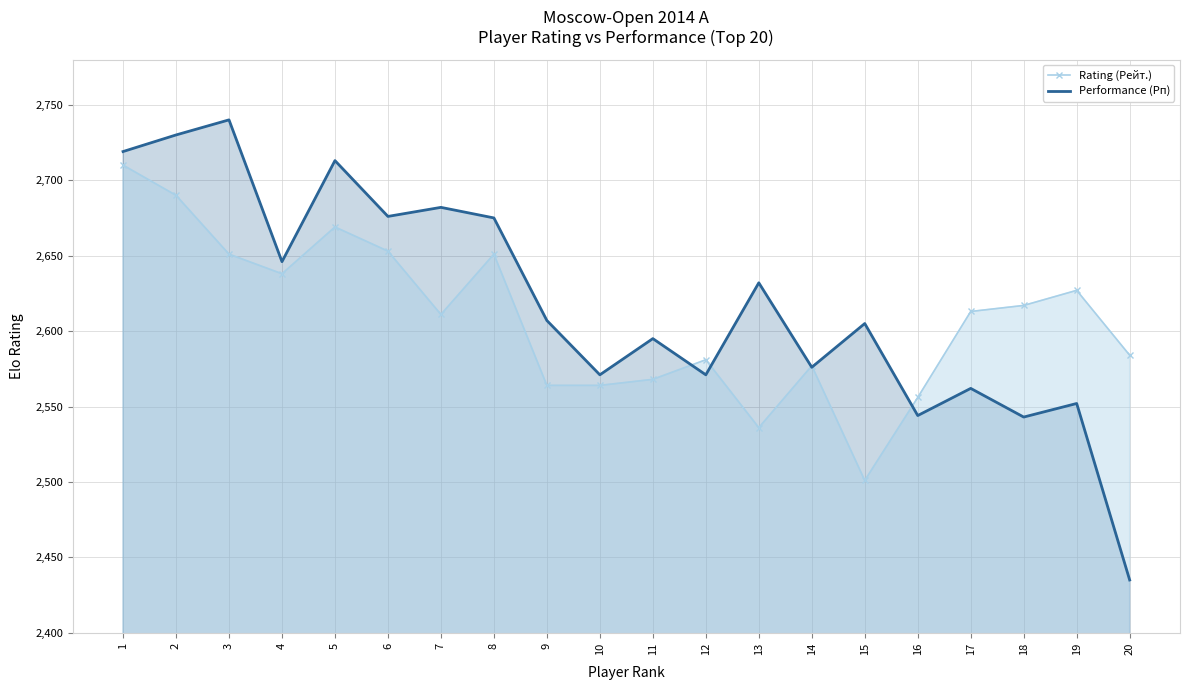

Rank the categories by Performance (Рп) value from lowest to highest.

20, 18, 16, 19, 17, 10, 12, 14, 11, 15, 9, 13, 4, 8, 6, 7, 5, 1, 2, 3